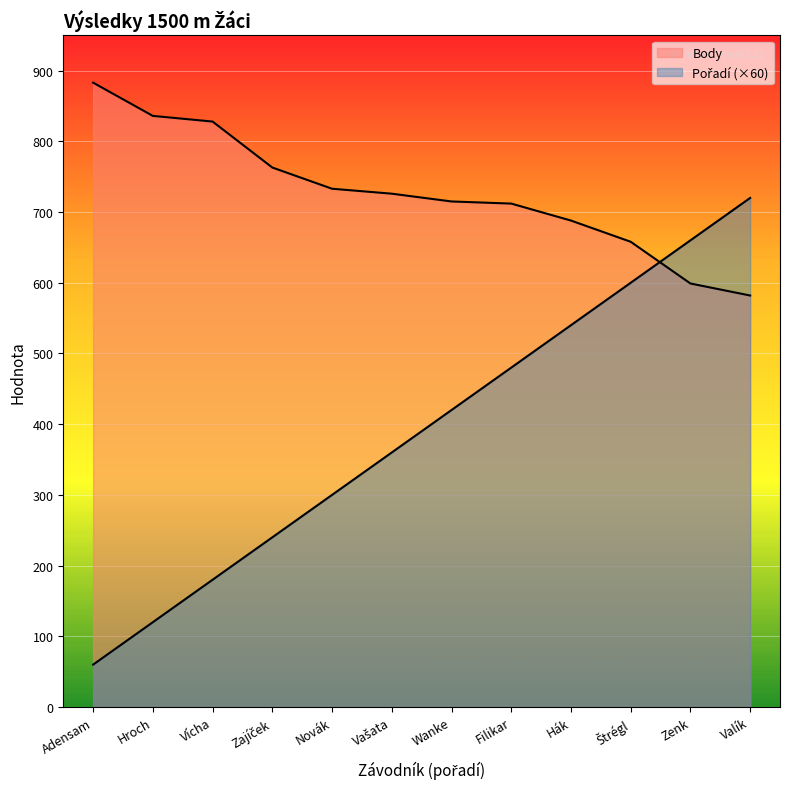

Reading left to right, what are all the values shown in this chart?

Pořadí: Adensam=60	Hroch=120	Vícha=180	Zajíček=240	Novák=300	Vašata=360	Wanke=420	Filikar=480	Hák=540	Štrégl=600	Zenk=660	Valík=720
Body: Adensam=883	Hroch=836	Vícha=828	Zajíček=763	Novák=733	Vašata=726	Wanke=715	Filikar=712	Hák=688	Štrégl=658	Zenk=599	Valík=582